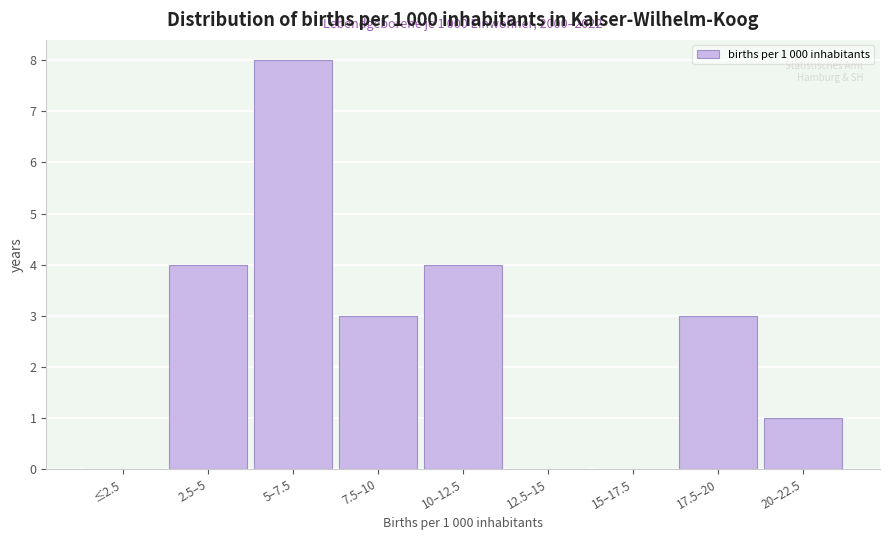

Reading right to left, transcribe all the data shown in this chart.

20–22.5=1	17.5–20=3	15–17.5=0	12.5–15=0	10–12.5=4	7.5–10=3	5–7.5=8	2.5–5=4	≤2.5=0